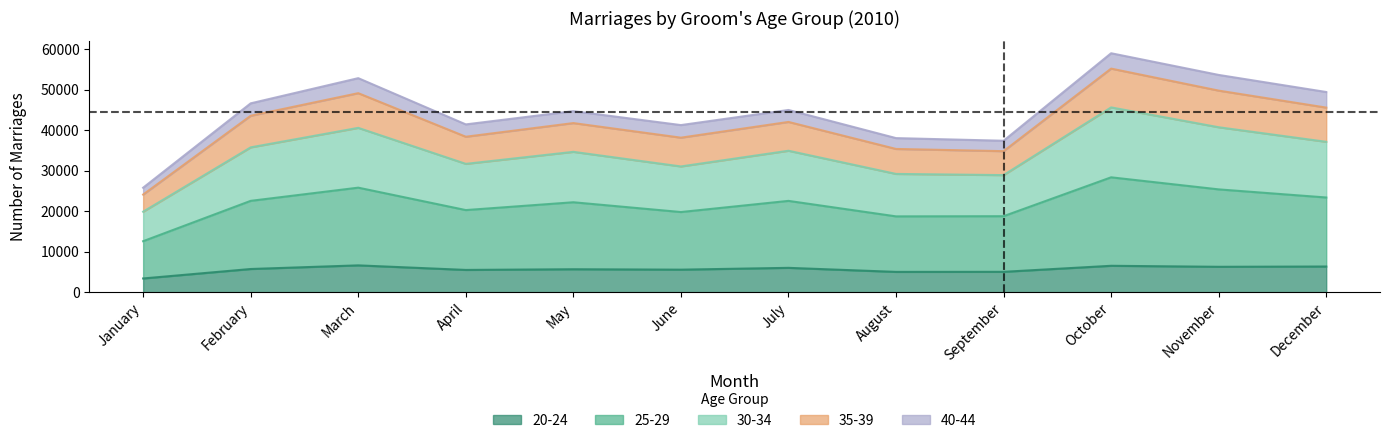

Which category has the lowest value in the 20-24 series?

January